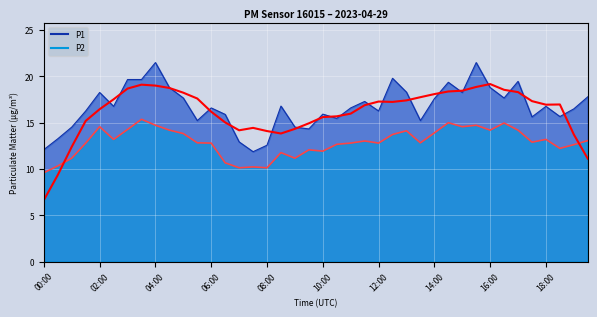

True or false: P1 and P2 intersect in this chart.

False